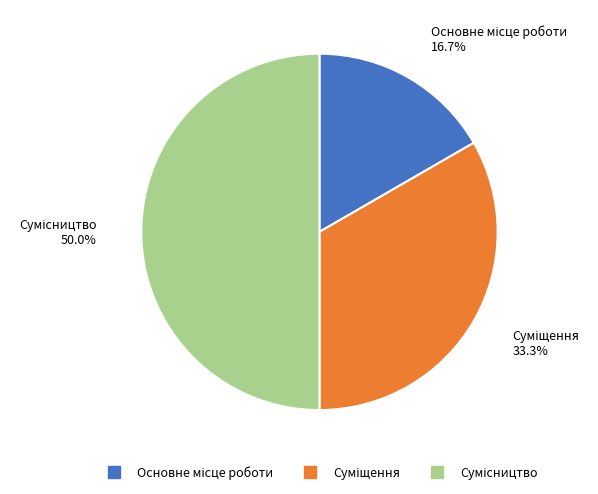

To the nearest percent, what is the average slice percentage?

33%